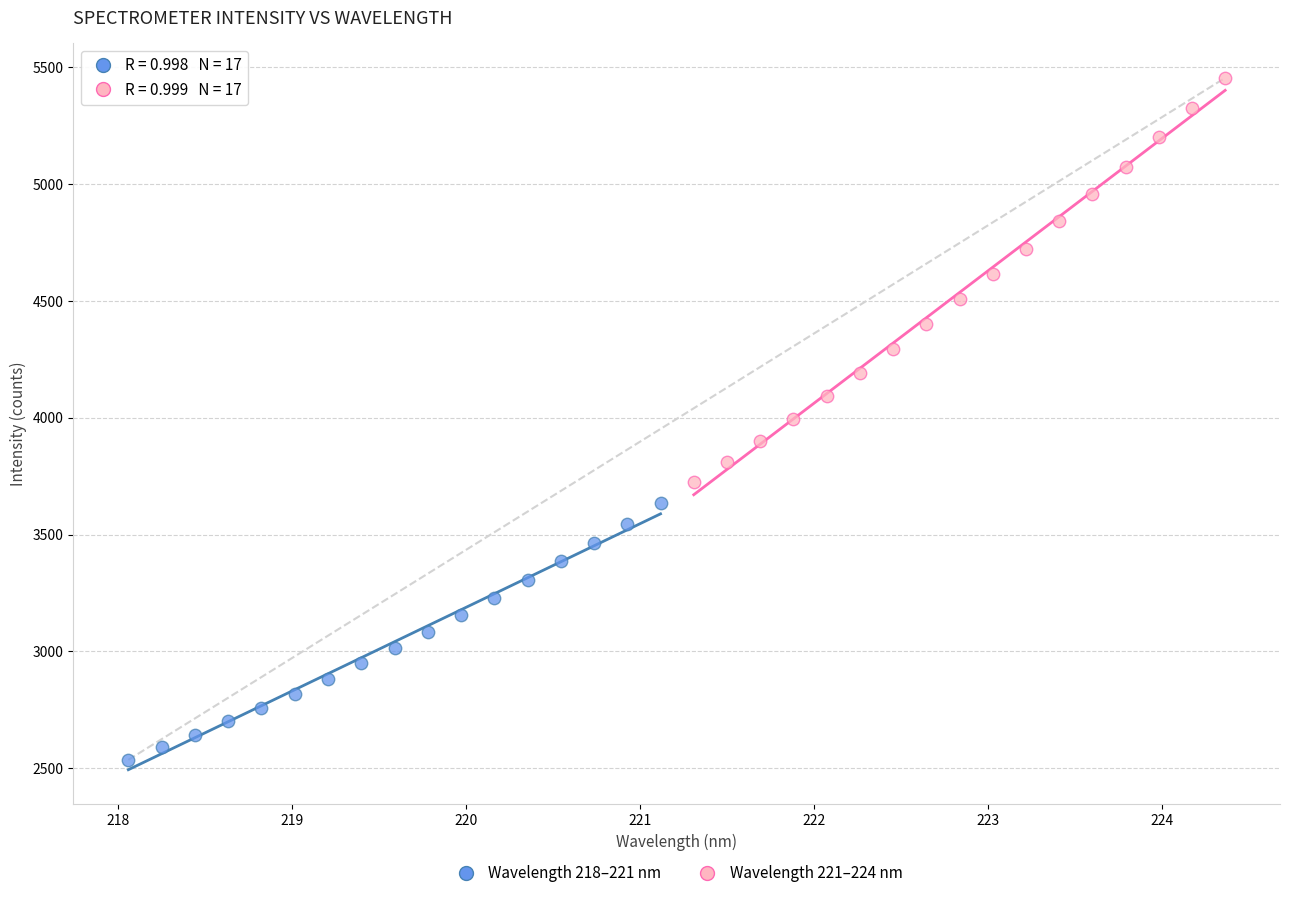

What are all the series names shown in the legend?

Wavelength 218–221 nm, Wavelength 221–224 nm